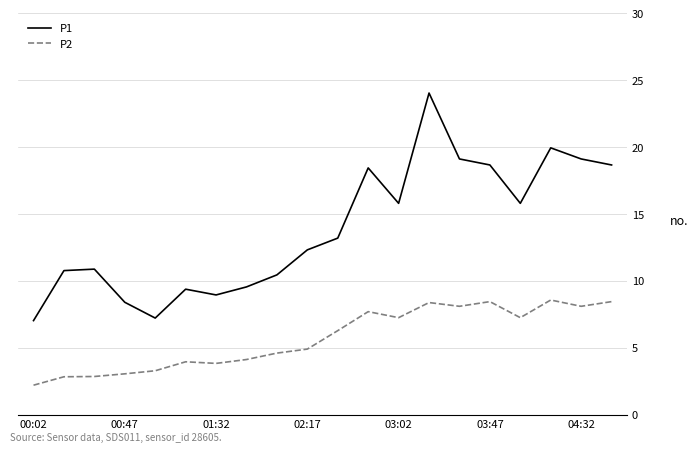

What are all the series names shown in the legend?

P1, P2